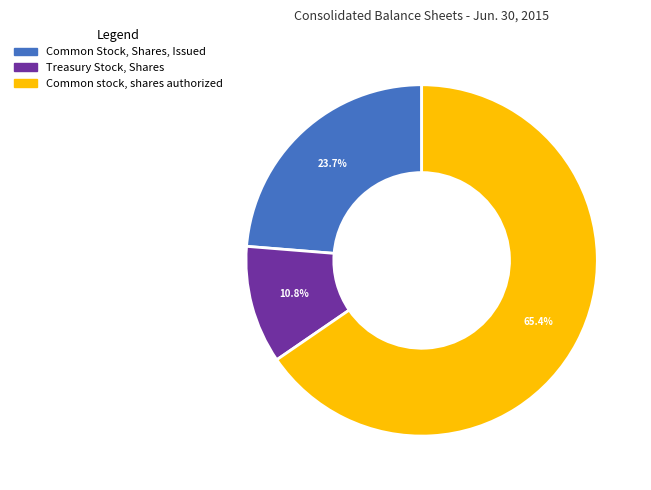

Is there a majority slice in this chart?

Yes